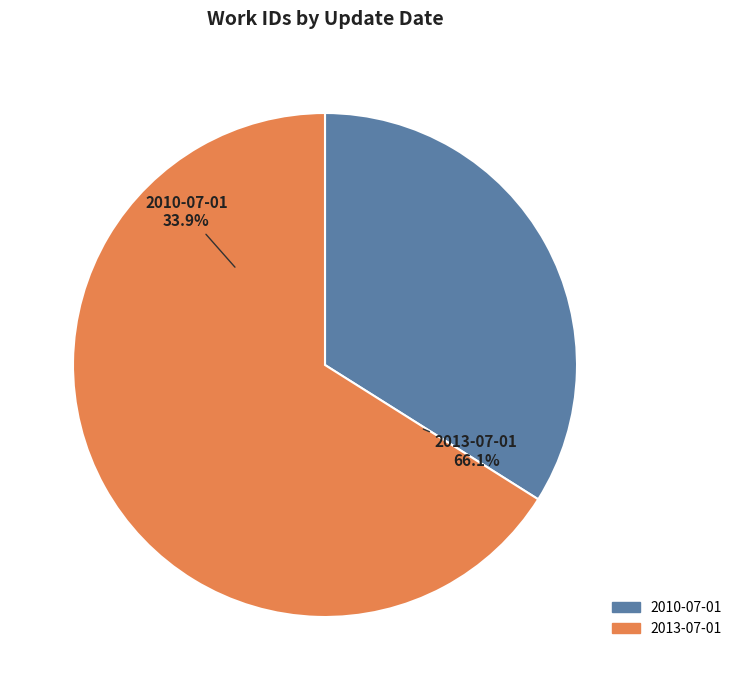

Which category accounts for the majority?

2013-07-01